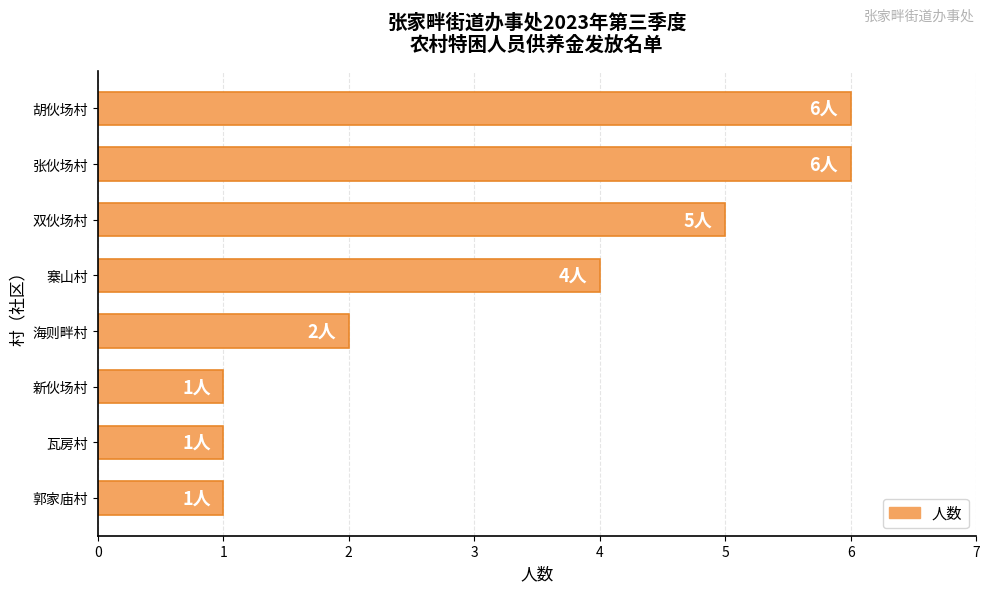

Are the bars grouped side by side (vs. stacked)?

No